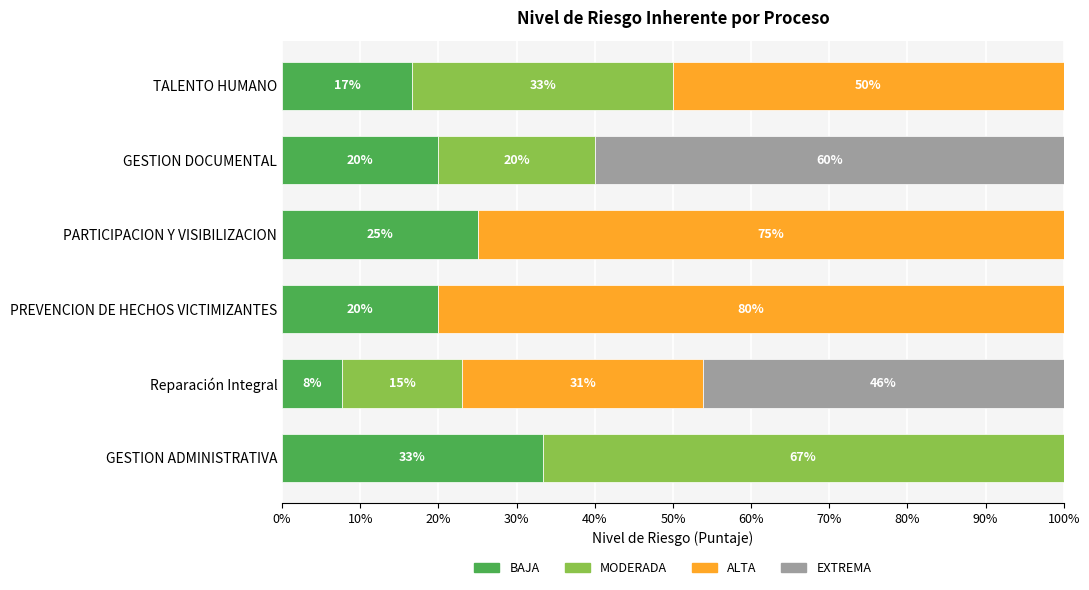

What value does the BAJA series have at GESTION DOCUMENTAL?

20.0